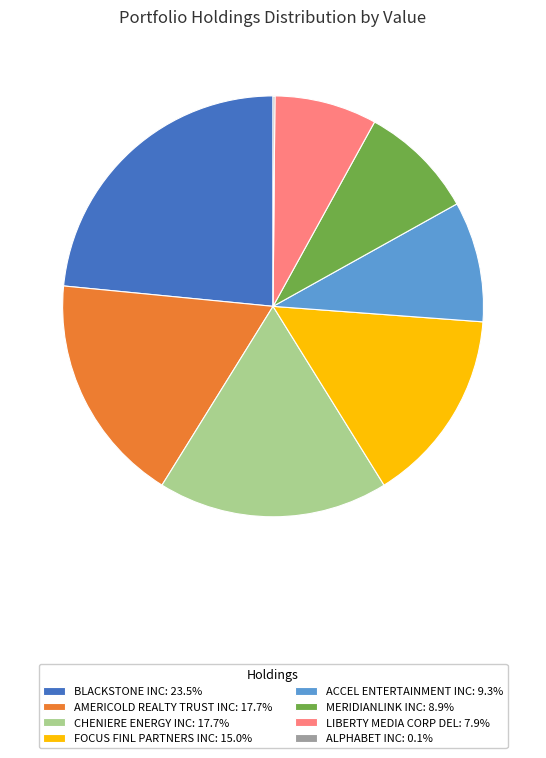

Do AMERICOLD REALTY TRUST INC: 17.7% and FOCUS FINL PARTNERS INC: 15.0% together represent more than half of the pie?

No